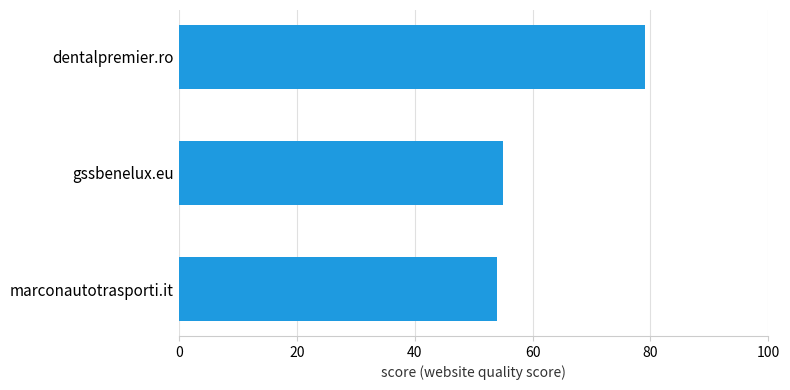

What is the ratio of the value at marconautotrasporti.it to the value at dentalpremier.ro?

0.7